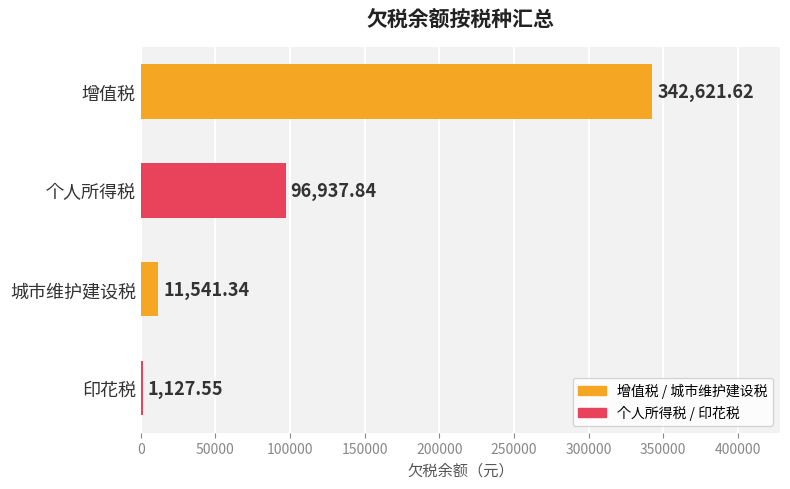

What is the sum of the values at 增值税 and 城市维护建设税?

354163.0